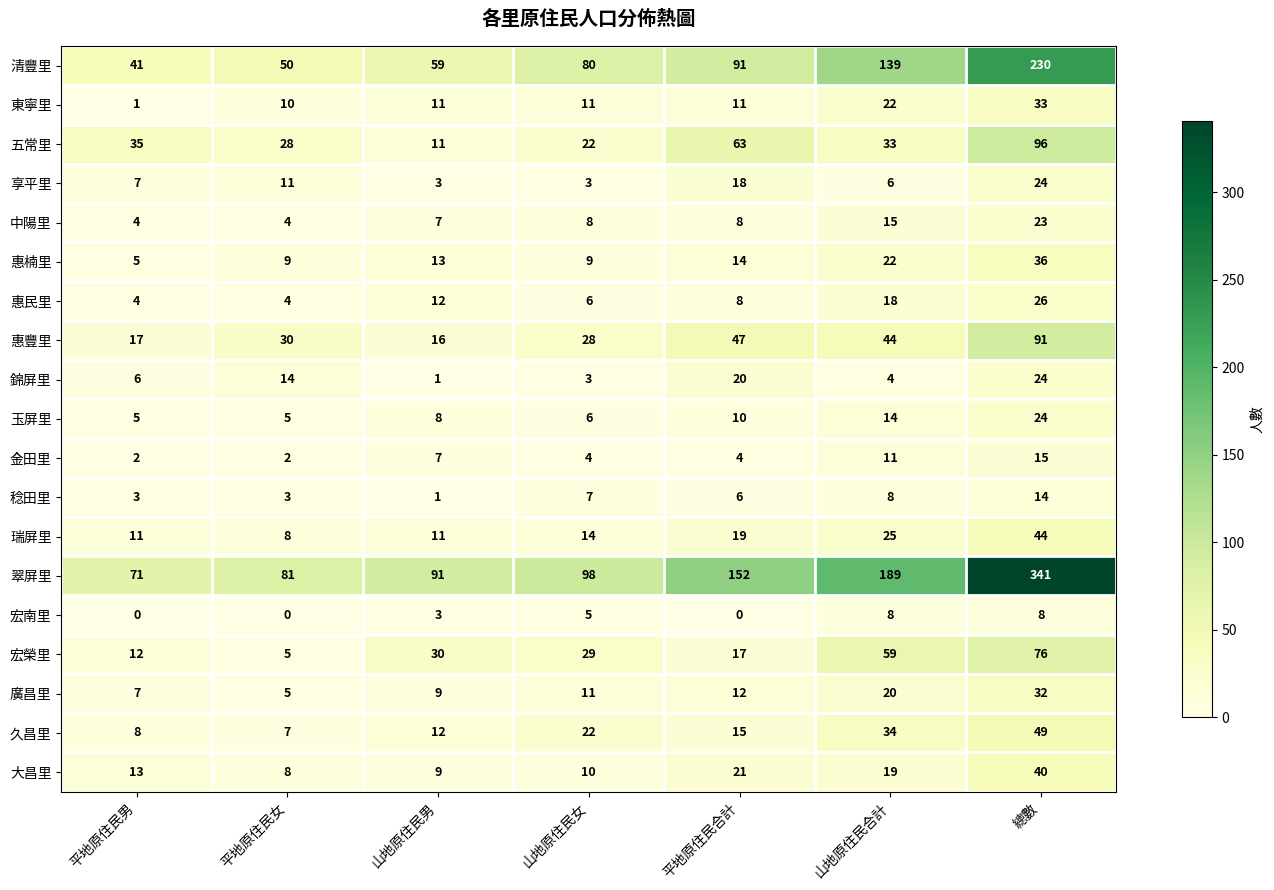

What is the total value across all series at 山地原住民合計?

690